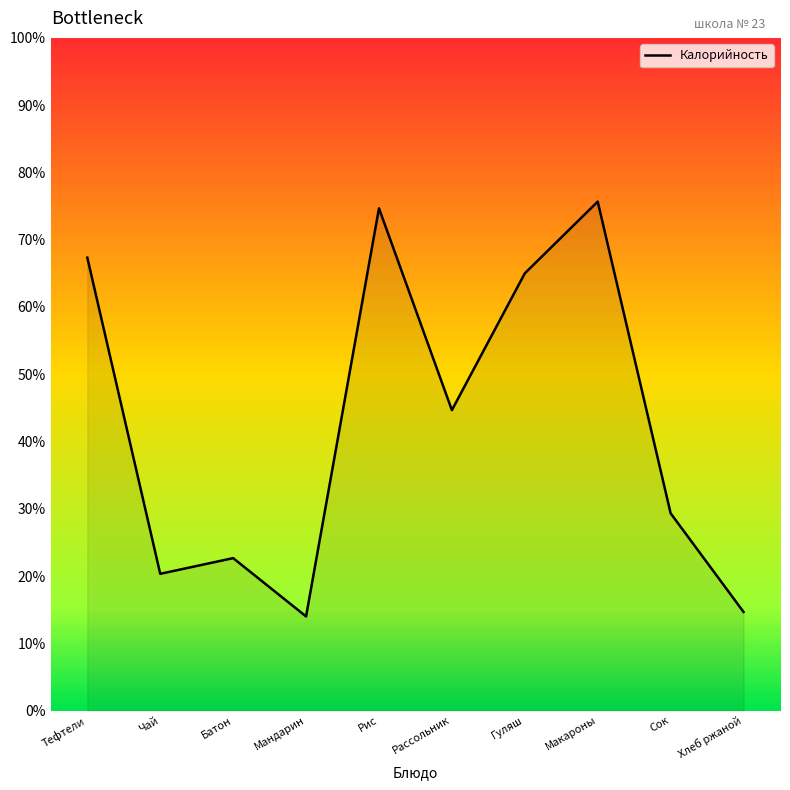

The value at Гуляш is 65.0. True or false?

True